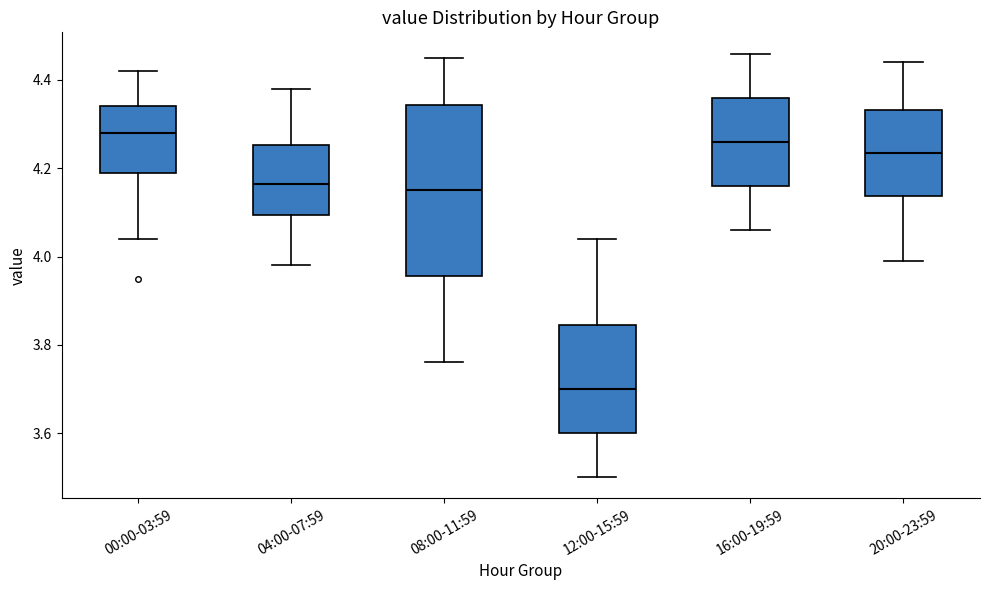

Which box has the highest median line?

00:00-03:59